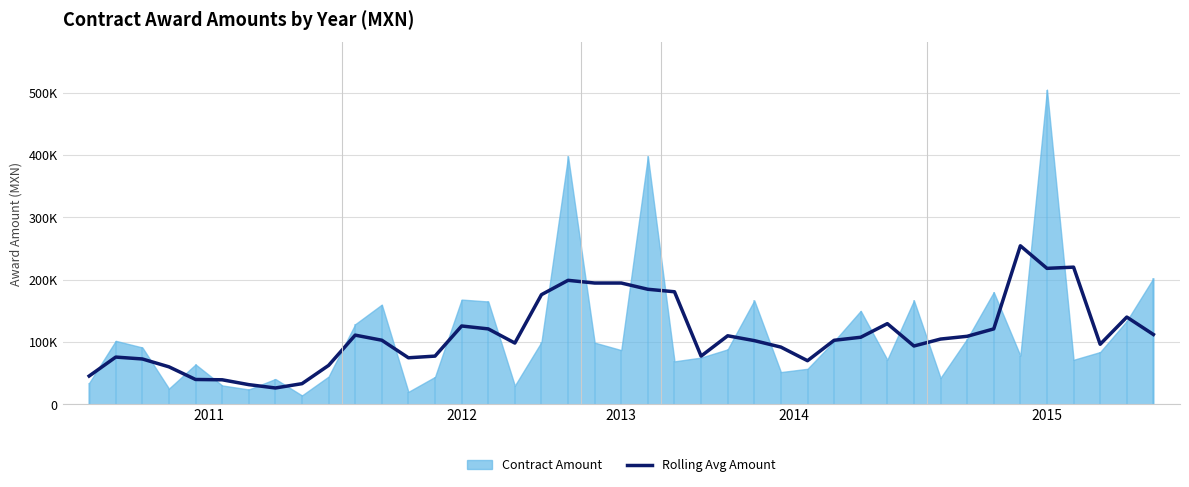

True or false: the data has more than 1 interior local peaks.

True